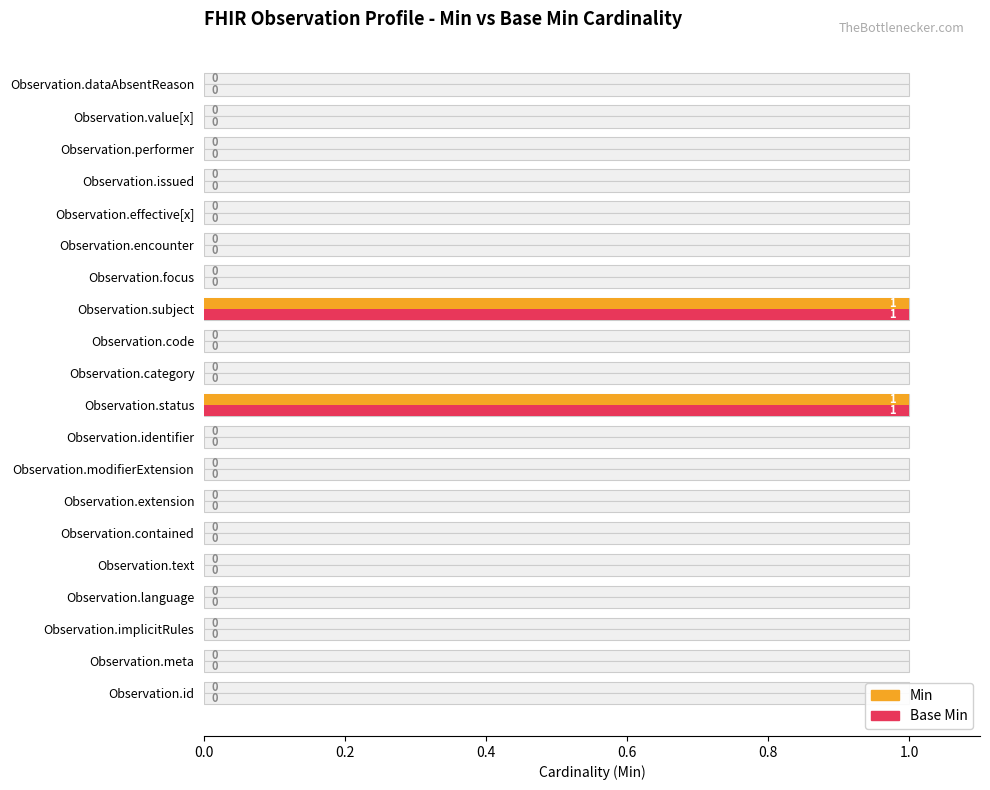

Rank the series by their maximum value, from lowest to highest.

Min, Base Min